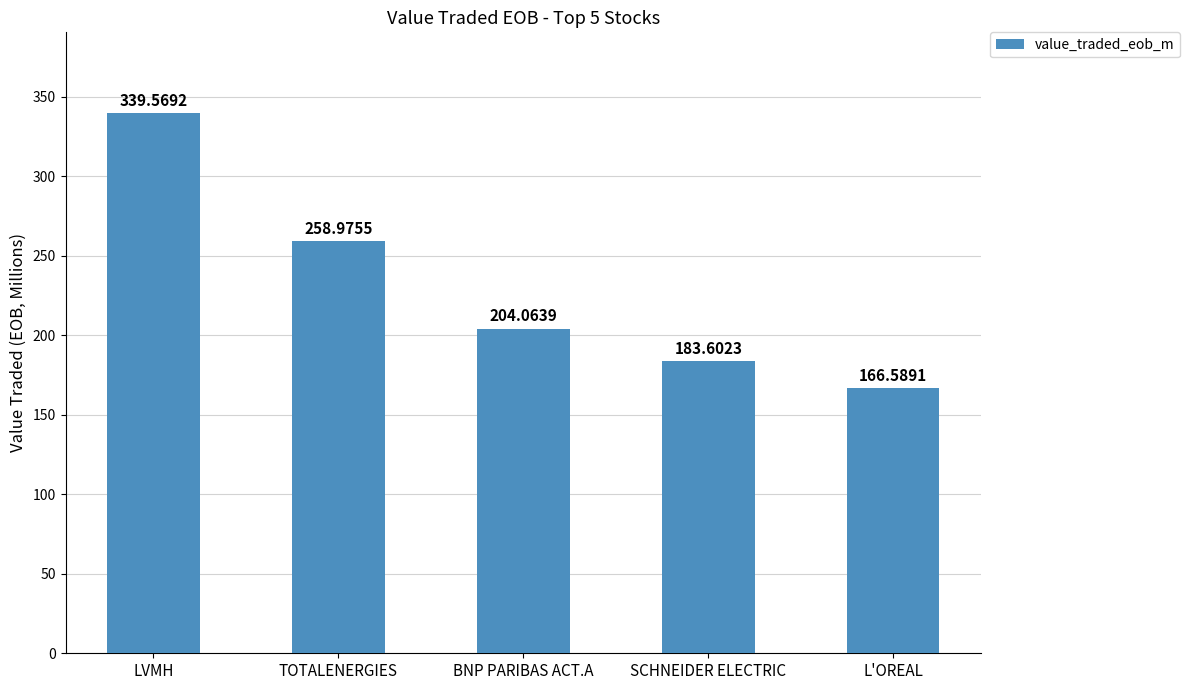

How many bars are there in total?

5